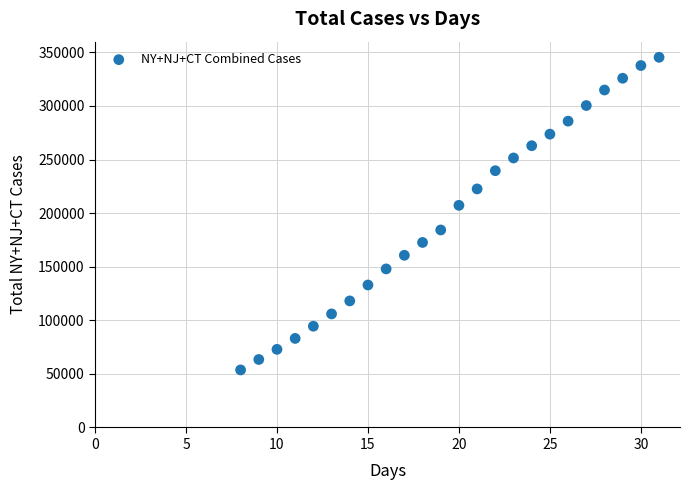

What is the range of X values (max minus min)?

23